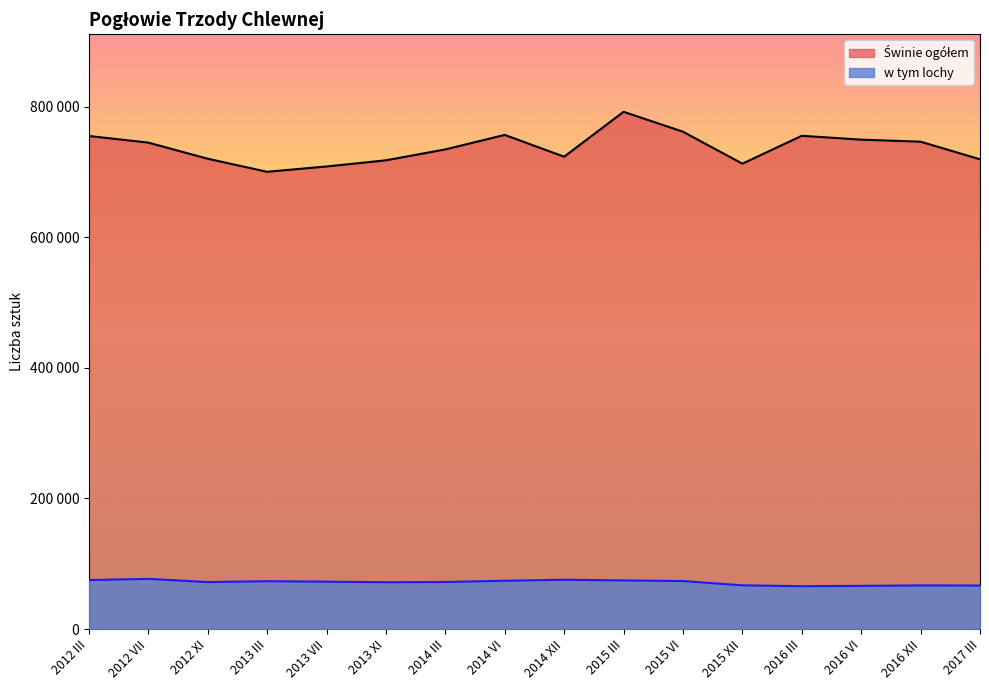

In w tym lochy, how many points are lower than both neighbors (excluding endpoints)?

3